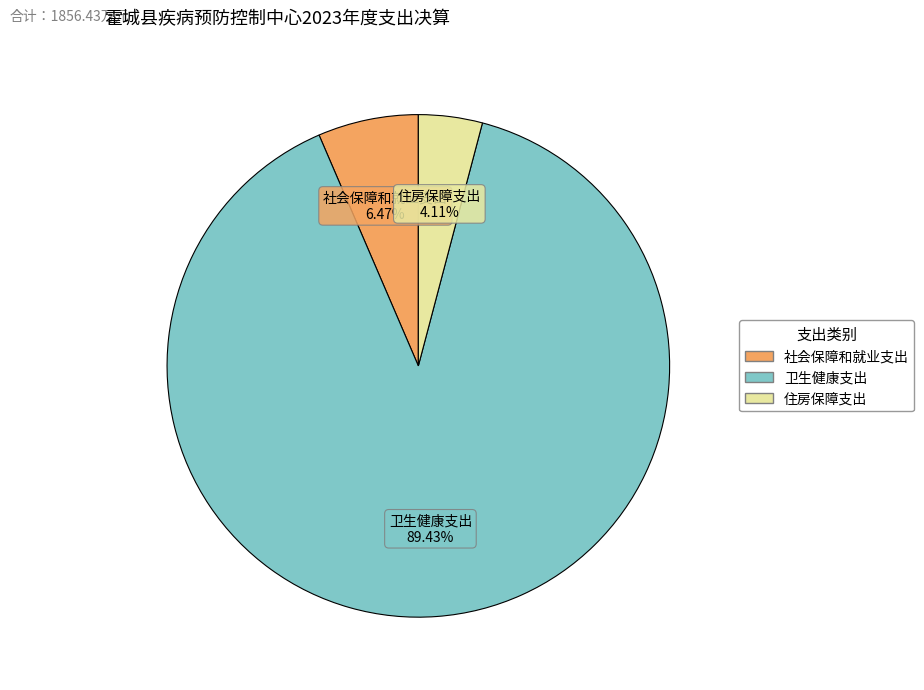

To the nearest percent, what is the combined percentage of 卫生健康支出 and 社会保障和就业支出?

96%